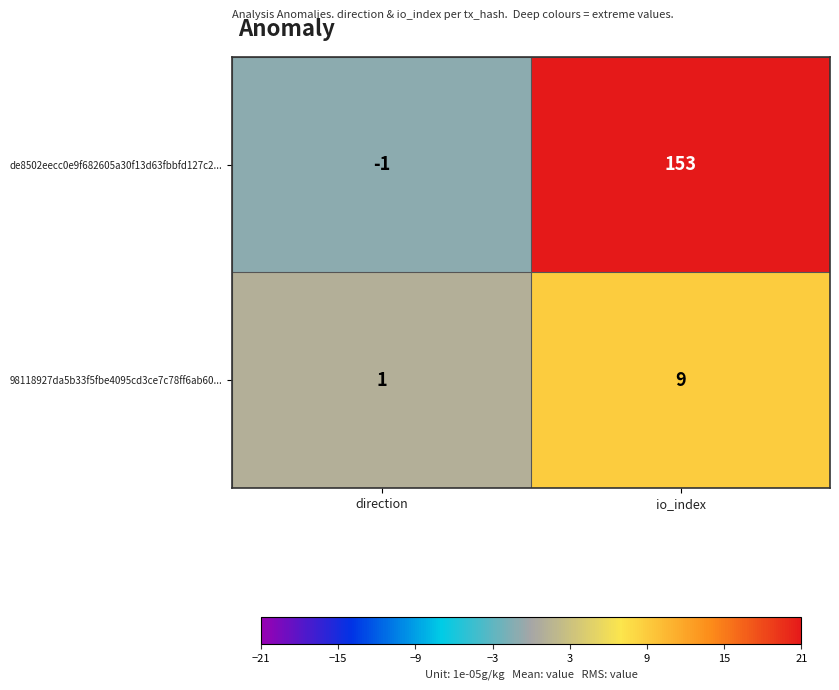

Reading left to right, what are all the values shown in this chart?

de8502eecc0e9f682605a30f13d63fbbfd127c2...: direction=-1	io_index=153
98118927da5b33f5fbe4095cd3ce7c78ff6ab60...: direction=1	io_index=9